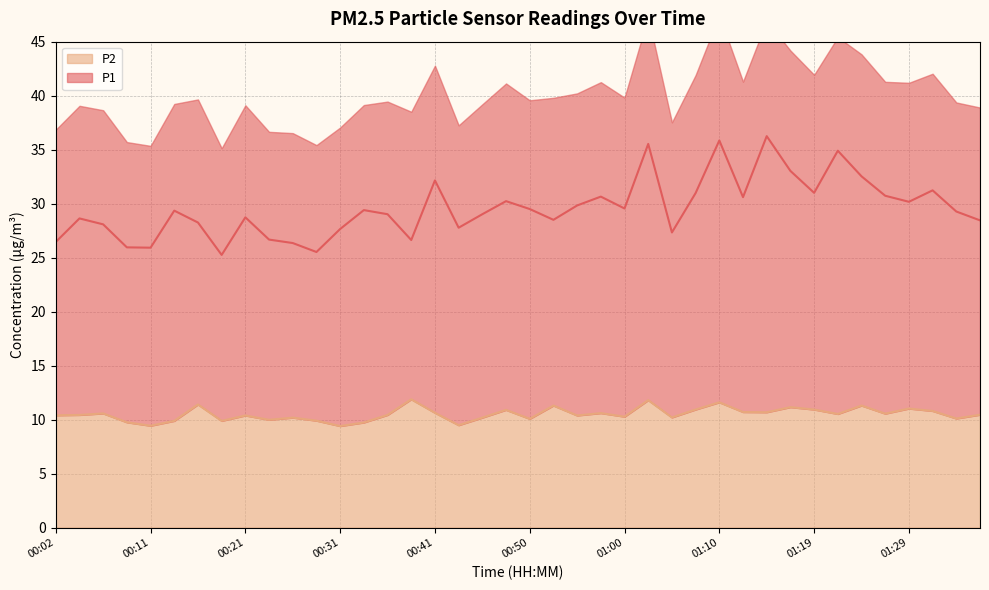

Rank the series at 01:17 from highest to lowest value.

P1, P2